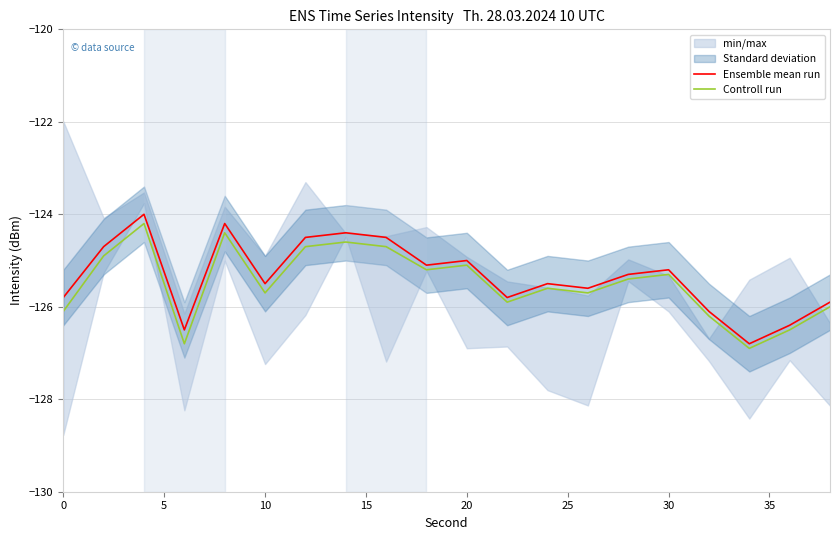

Is it true that Controll run equals -125.3 at 30?

True